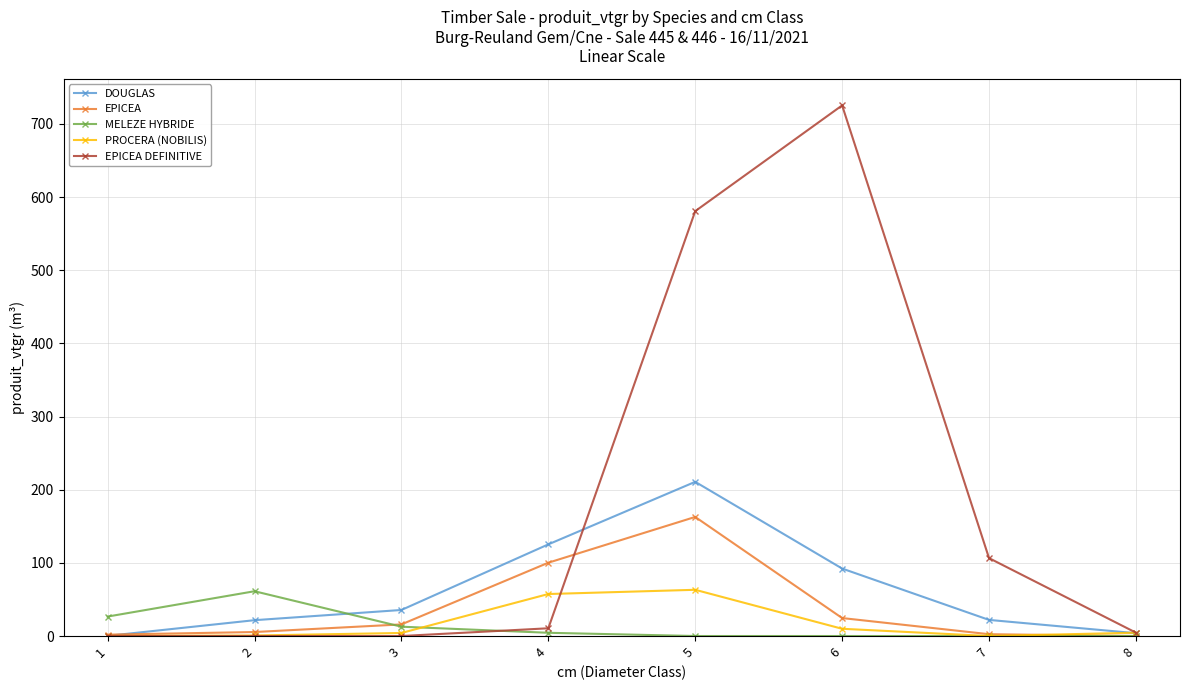

Which series changed the most between 2 and 5?

EPICEA DEFINITIVE